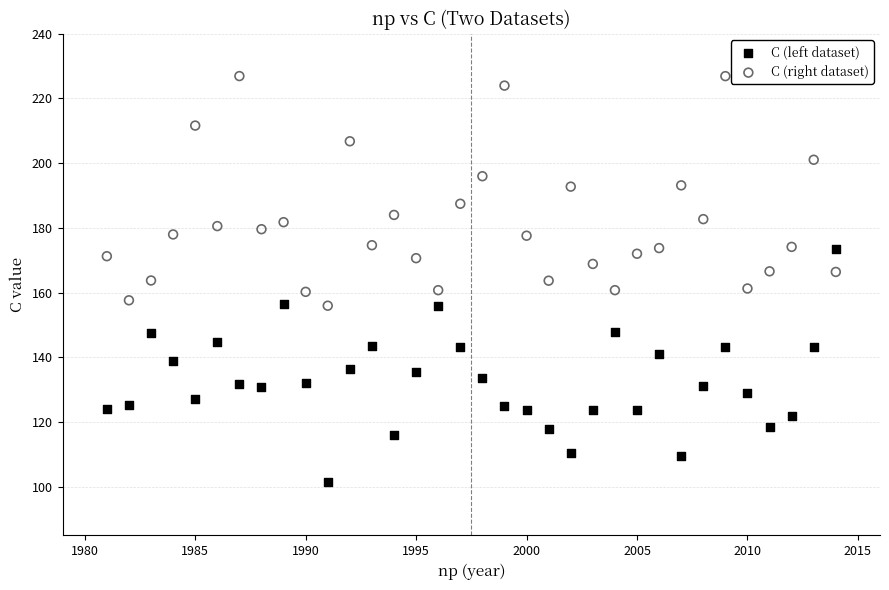

Across all data points, what is the range of Y values (max minus min)?

125.4